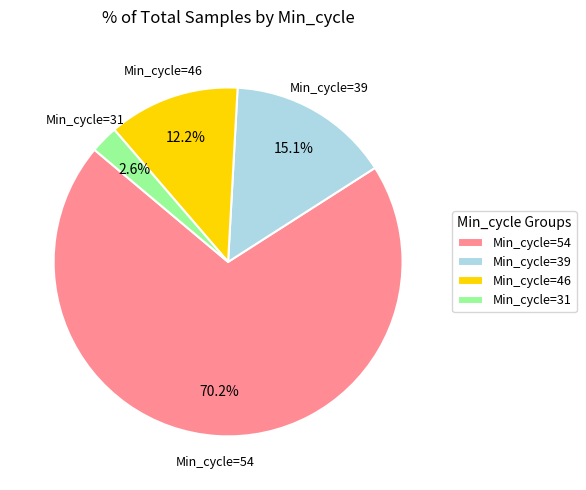

What is the smallest slice in the pie chart?

Min_cycle=31